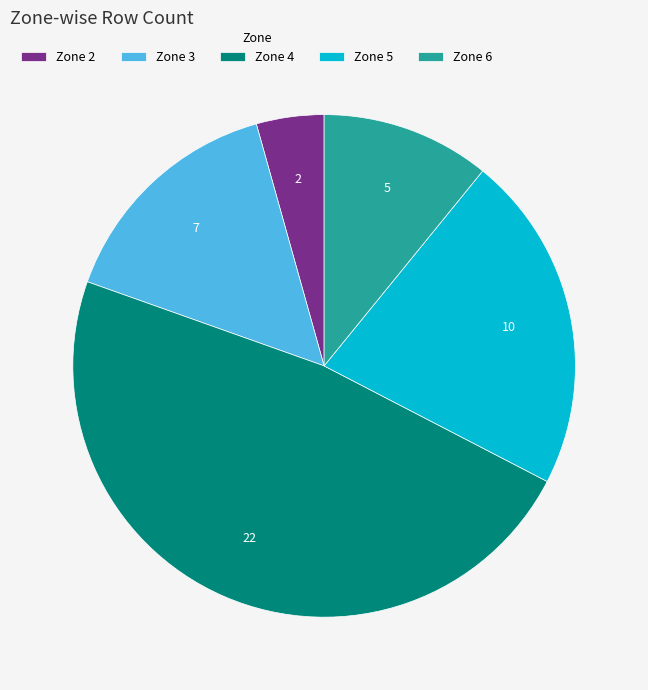

Combined, do Zone 3 and Zone 4 account for over 50%?

Yes